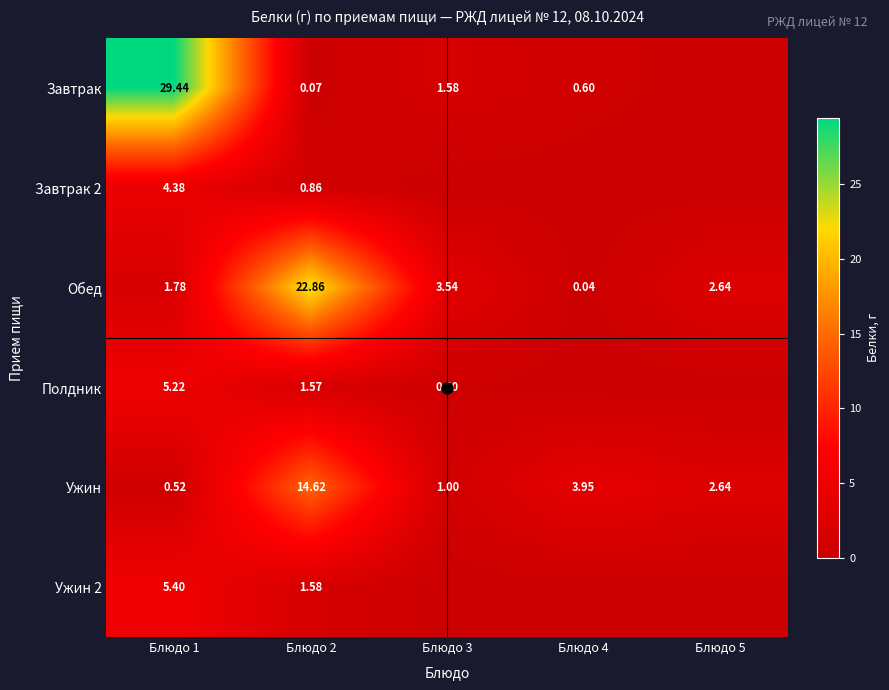

What is the sum of the Завтрак 2 values at Блюдо 1 and Блюдо 5?

4.4